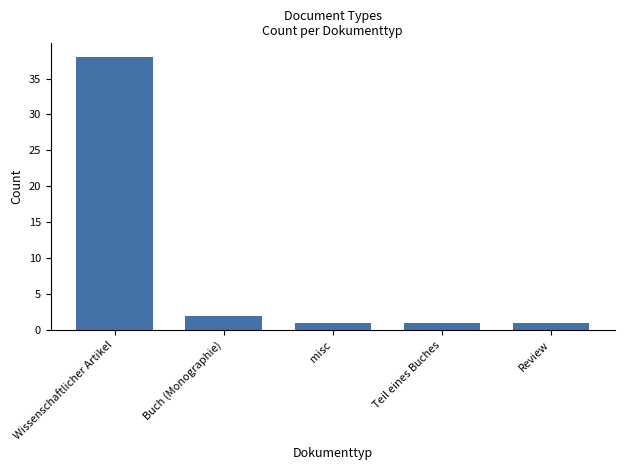

Is it true that the value at Wissenschaftlicher Artikel is 60?

False